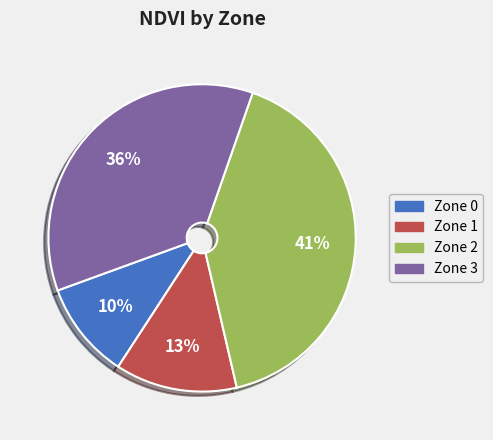

Count the number of slices in the pie.

4